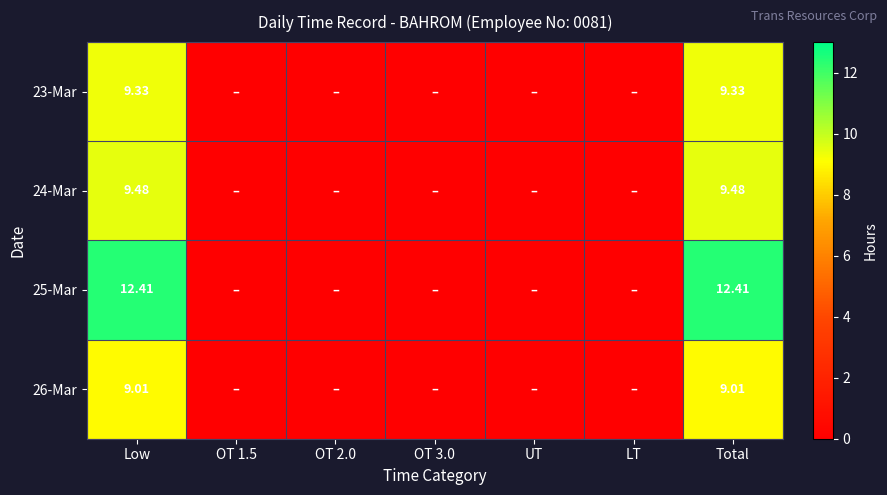

List the labels in order of 24-Mar value, largest first.

Low, Total, OT 1.5, OT 2.0, OT 3.0, UT, LT